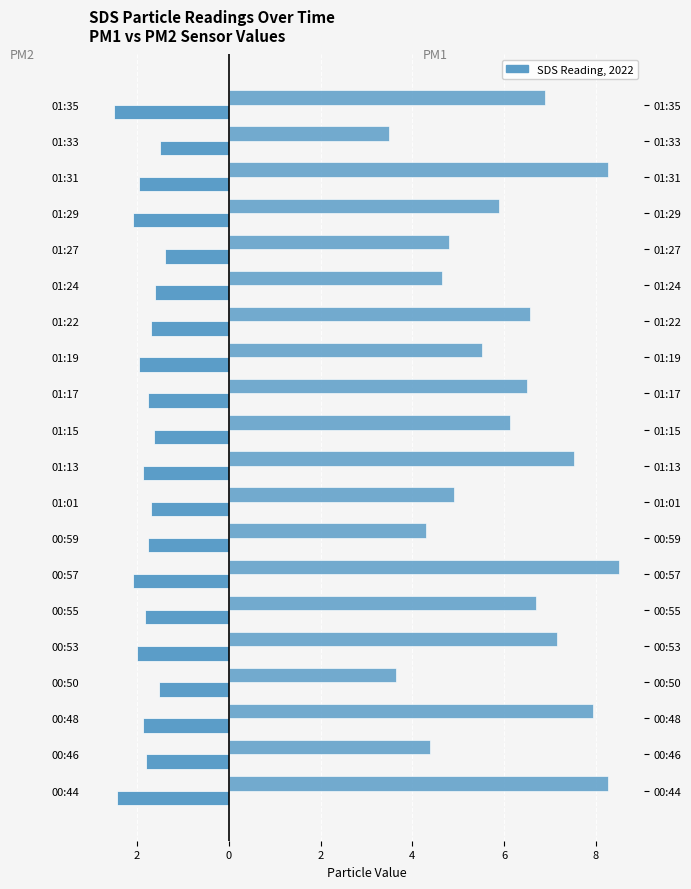

How many distinct data groups are displayed?

2